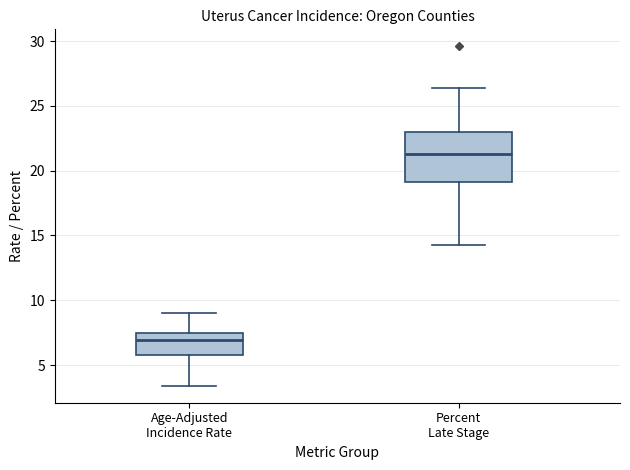

Reading left to right, read every box against the y-axis: the position of its median line, the range the box covers, and the ends of its whiskers. The values are not printed on the chart, so give them approximately, as read against the axis.

Age-Adjusted Incidence Rate: median 7.0, box 6.0 to 7.5, whiskers 3.5 to 9.0
Percent Late Stage: median 21.5, box 19.0 to 23.0, whiskers 14.5 to 26.5